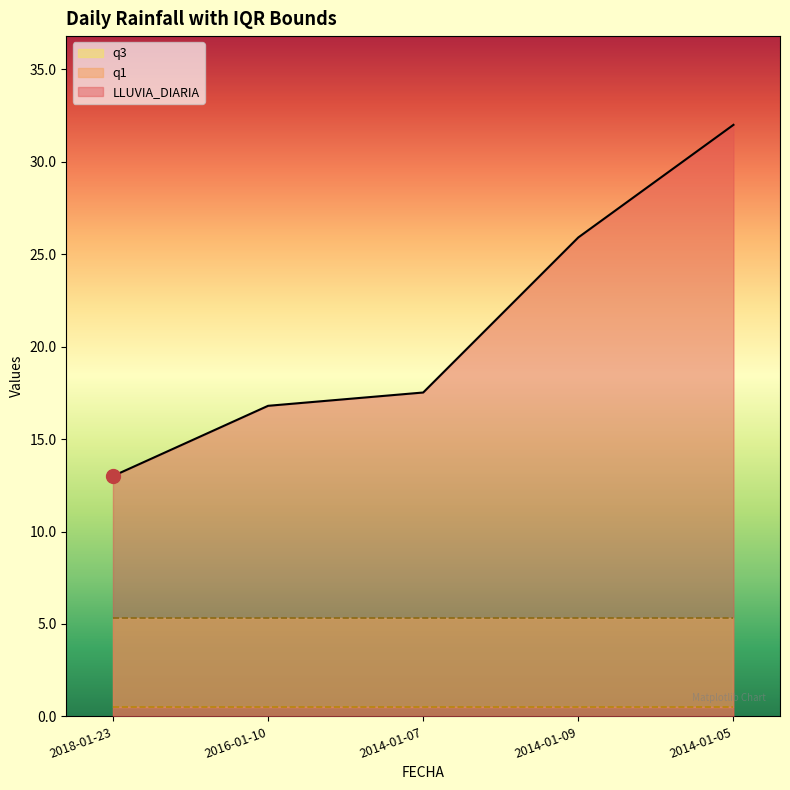

True or false: q1 has more than 2 points higher than both neighbors.

False